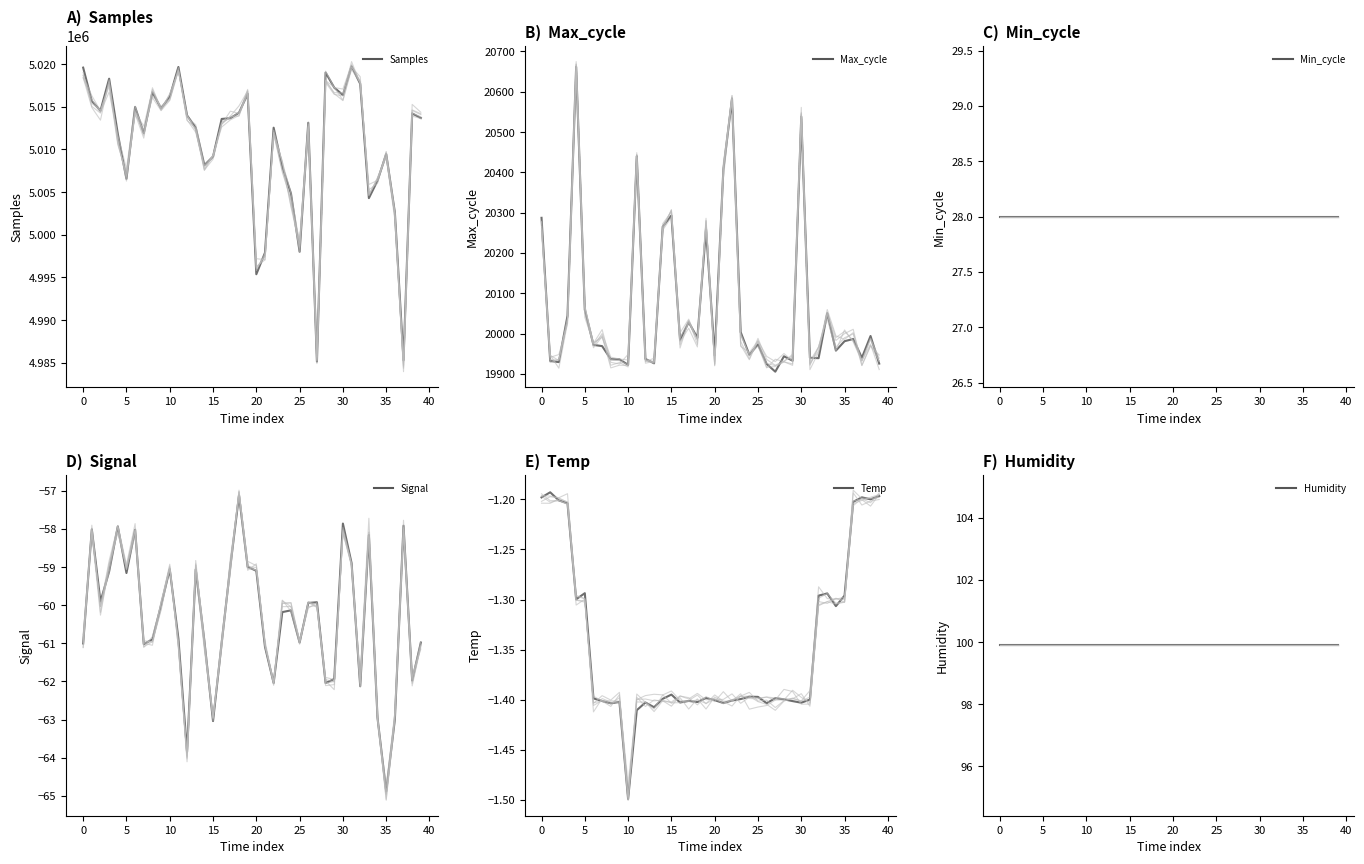

True or false: Signal and Max_cycle intersect in this chart.

False